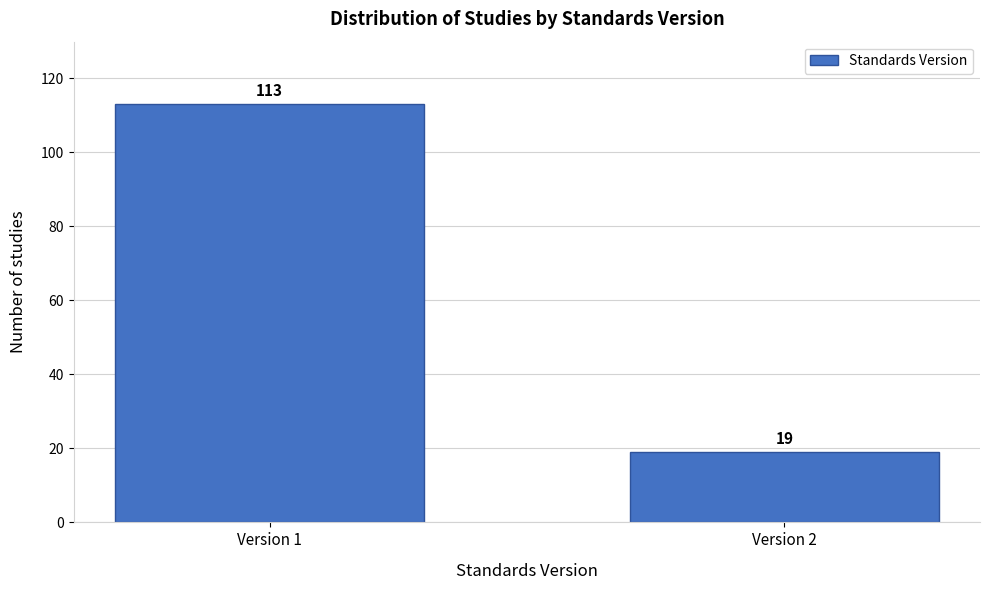

Reading left to right, extract all data points from this chart.

113	19